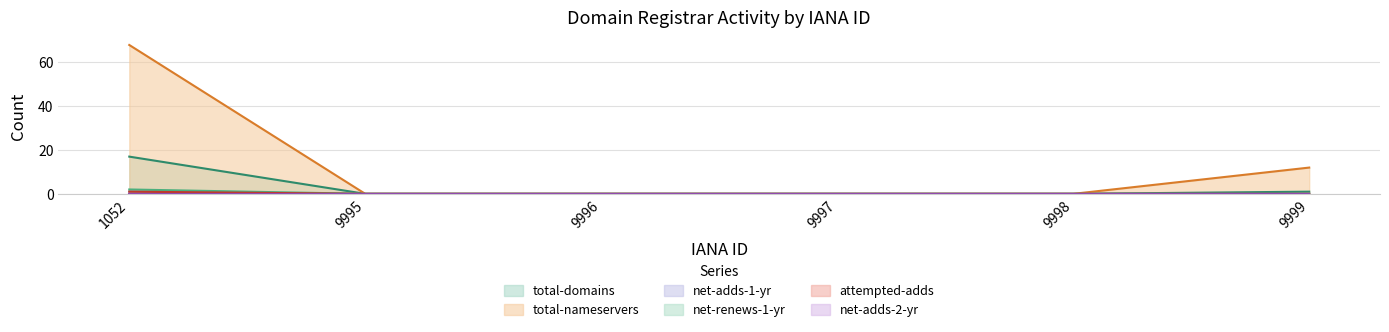

True or false: total-nameservers and total-domains intersect in this chart.

False